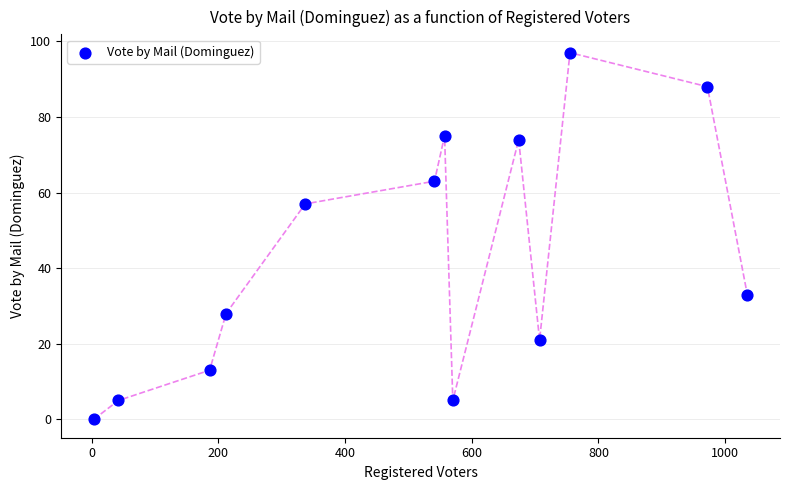

What is the range of Y values (max minus min)?

97